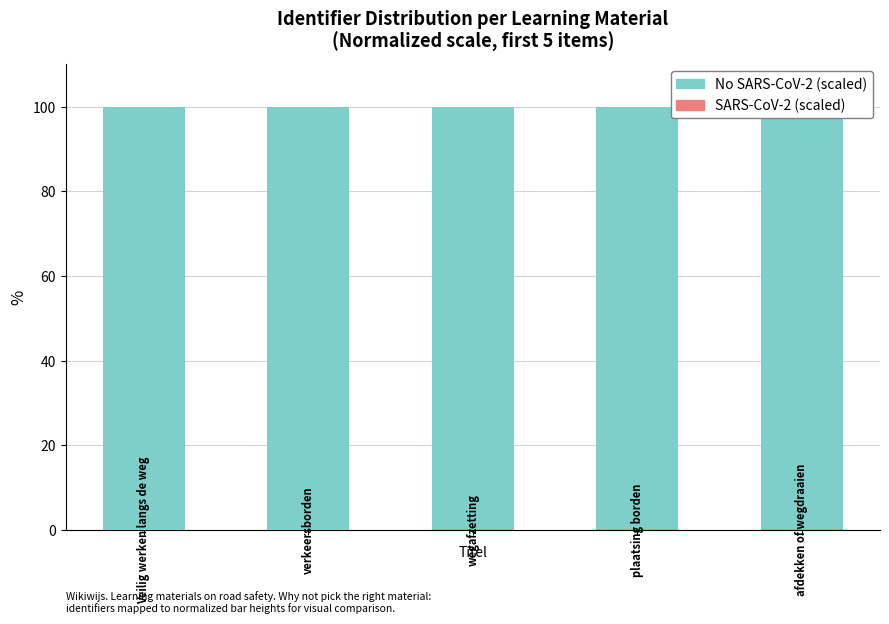

What is the difference between the maximum and minimum values in the No SARS-CoV-2 (scaled) series?

0.1